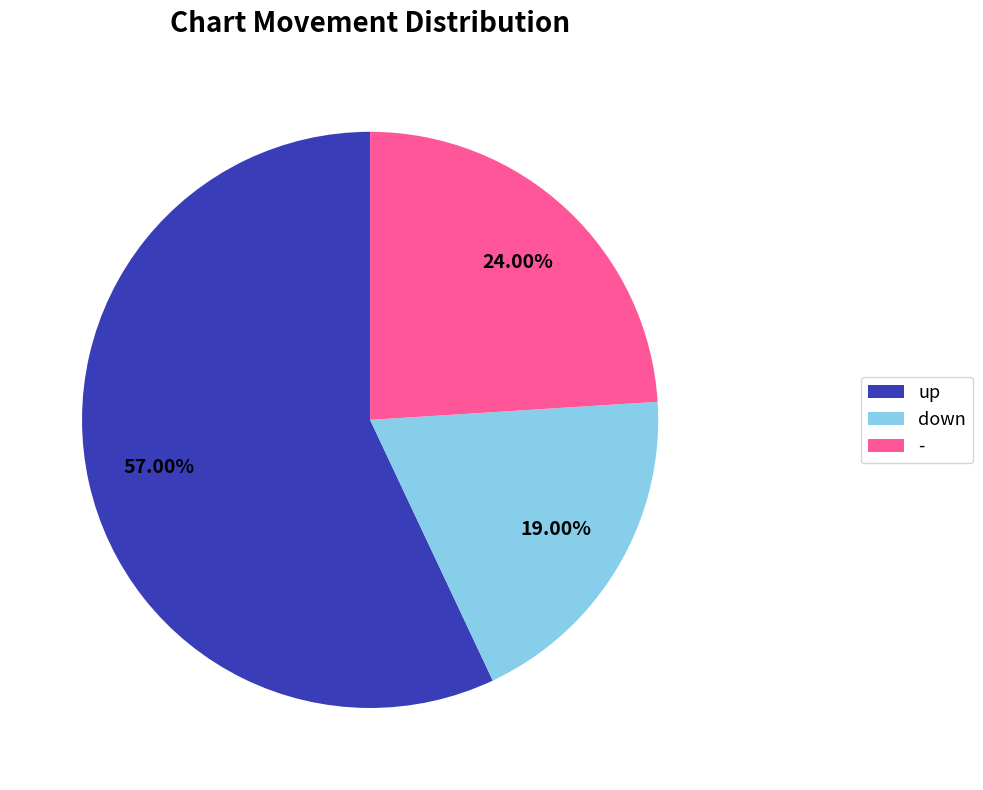

Is there a majority slice in this chart?

Yes